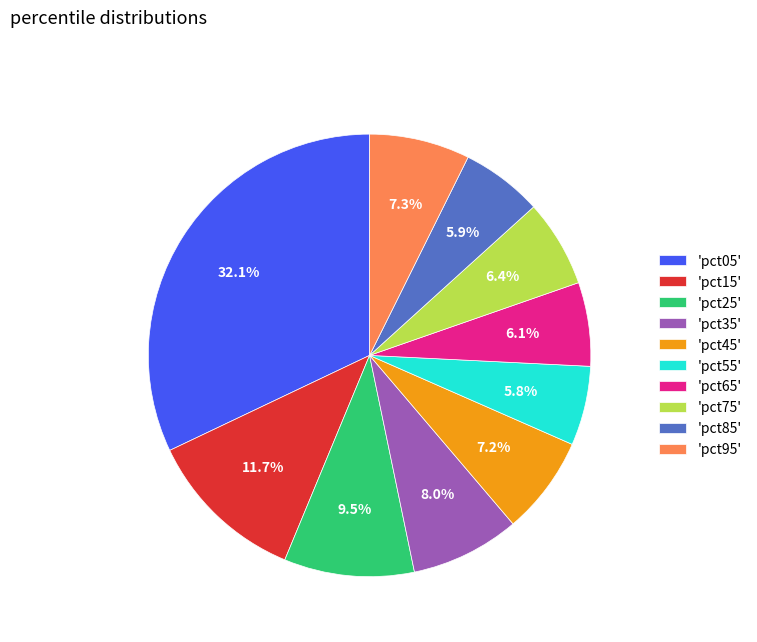

Which category has the biggest portion of the pie?

'pct05'